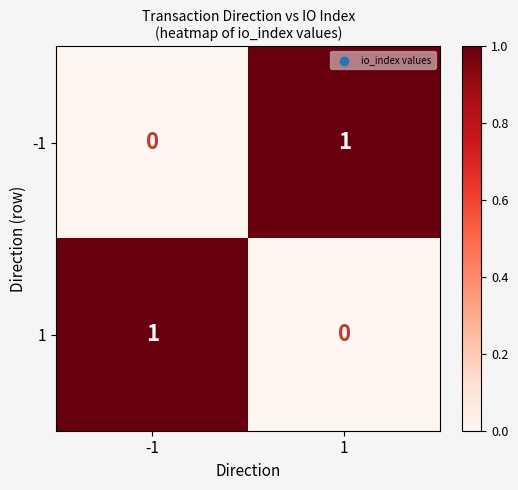

True or false: 1 has a value of 1 at -1.

True